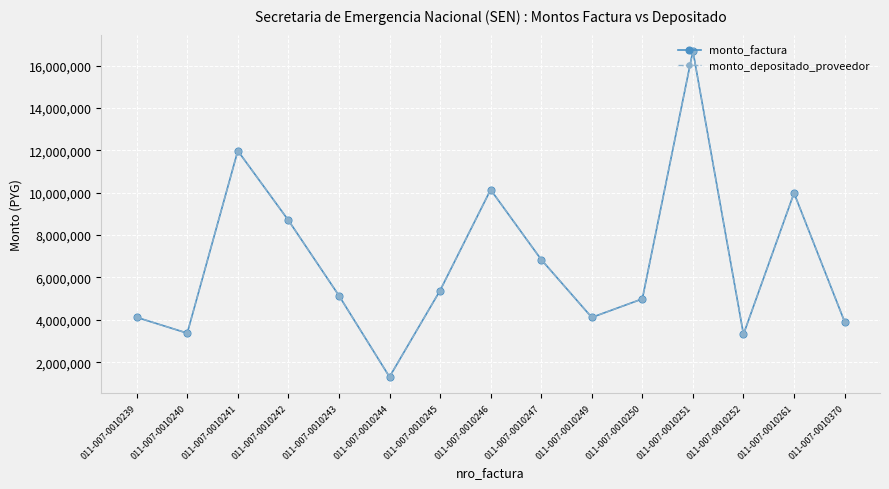

True or false: monto_depositado_proveedor has a value of 7630826 at 011-007-0010241.

False